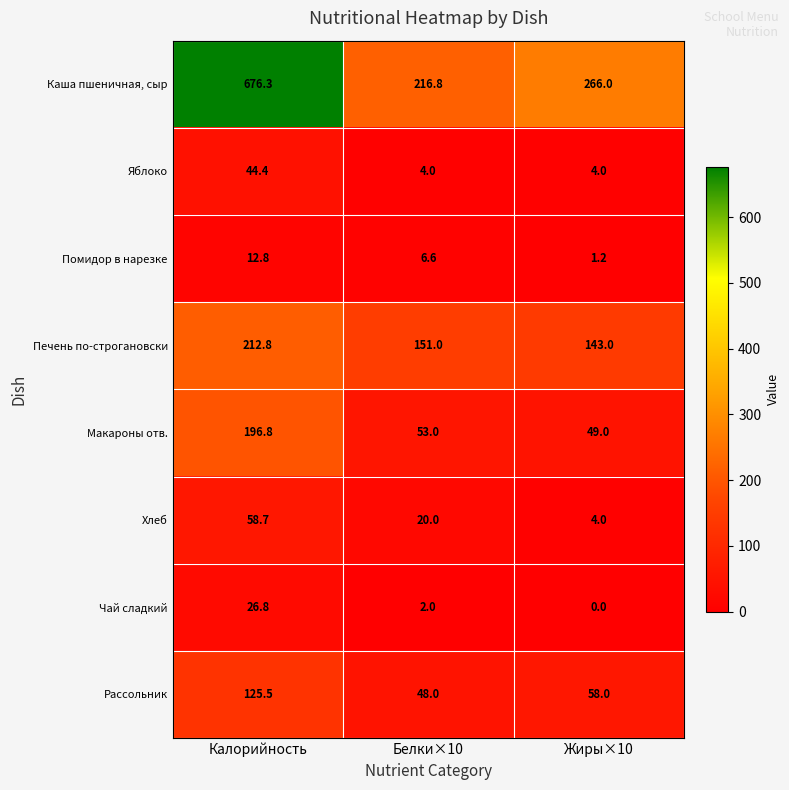

Which series has the widest spread of values?

Каша пшеничная, сыр